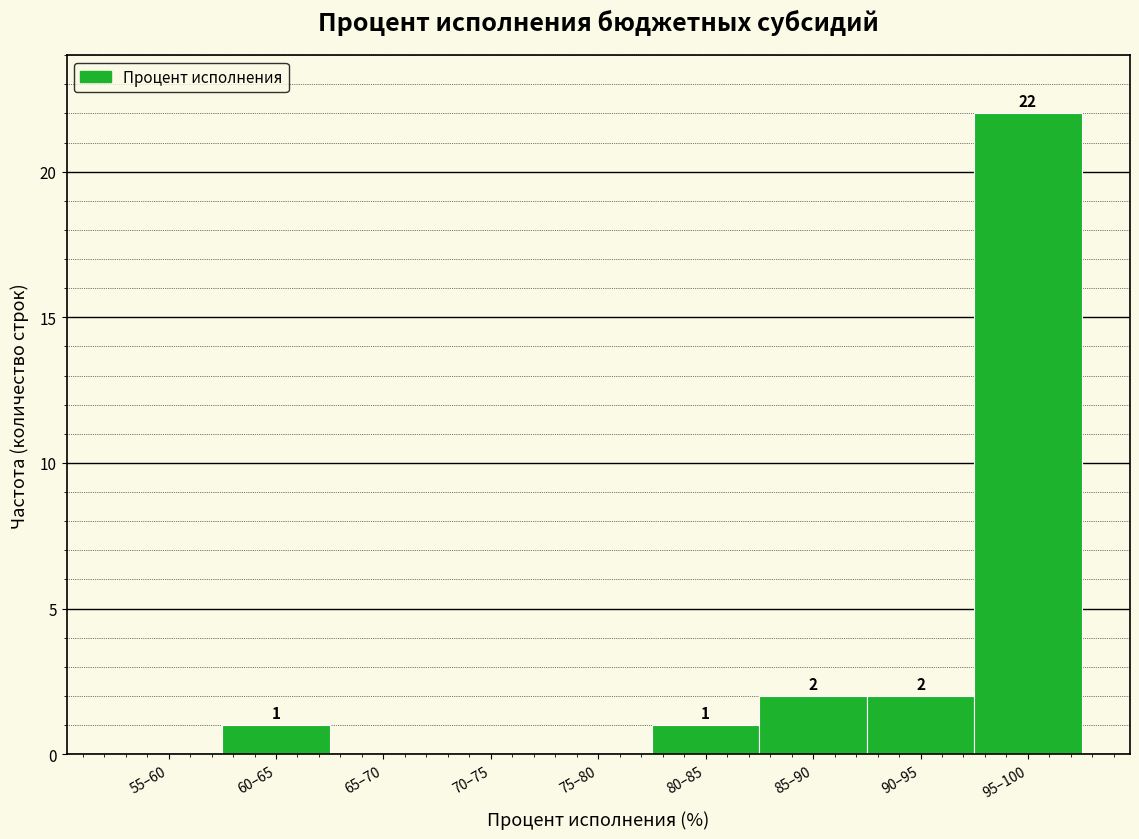

Reading left to right, transcribe all the data shown in this chart.

55–60=0	60–65=1	65–70=0	70–75=0	75–80=0	80–85=1	85–90=2	90–95=2	95–100=22